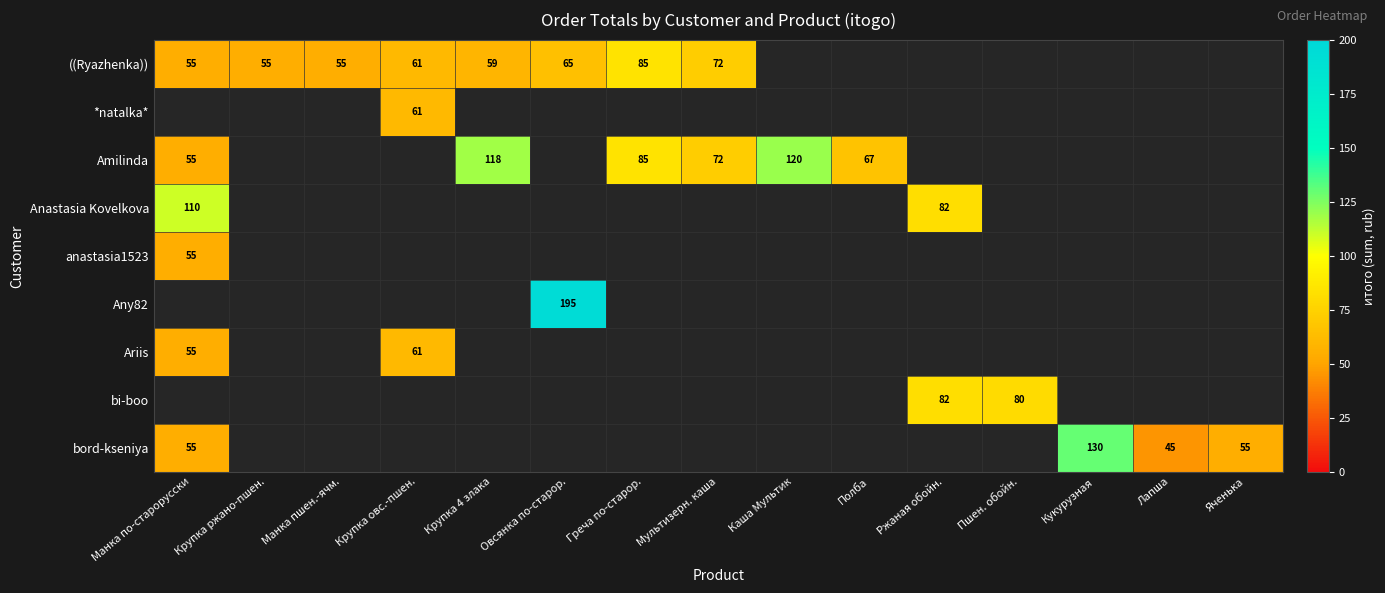

The ((Ryazhenka)) series shows 61 at Крупка овс.-пшен.. True or false?

True